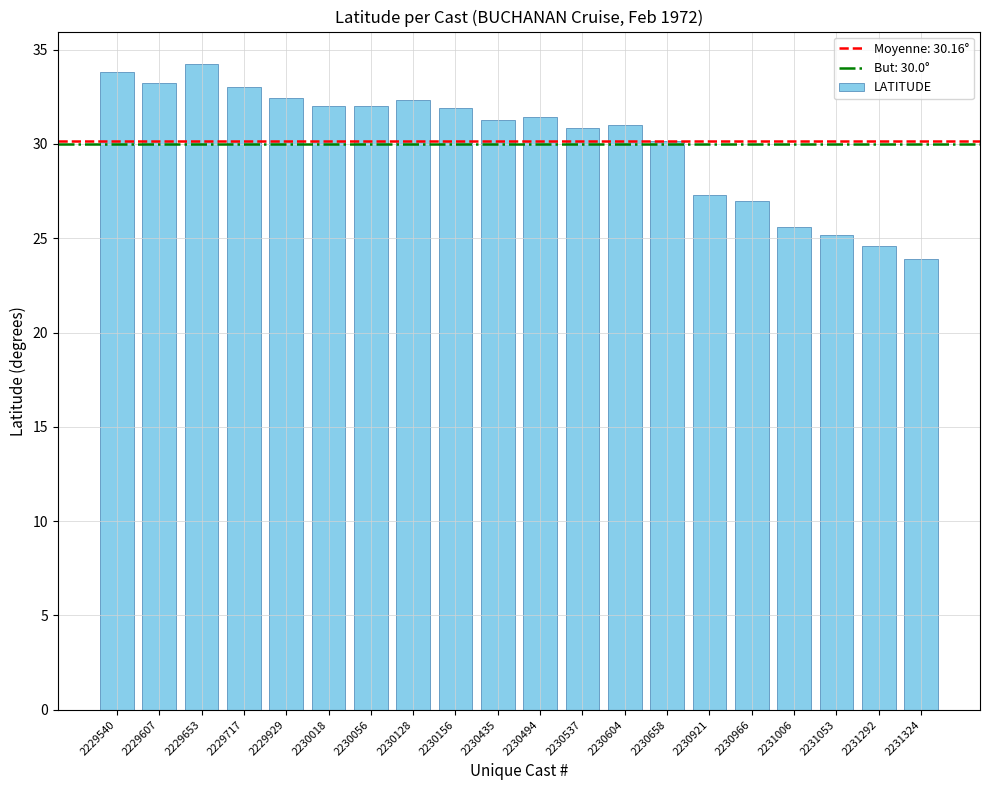

How many bars are there in total?

20